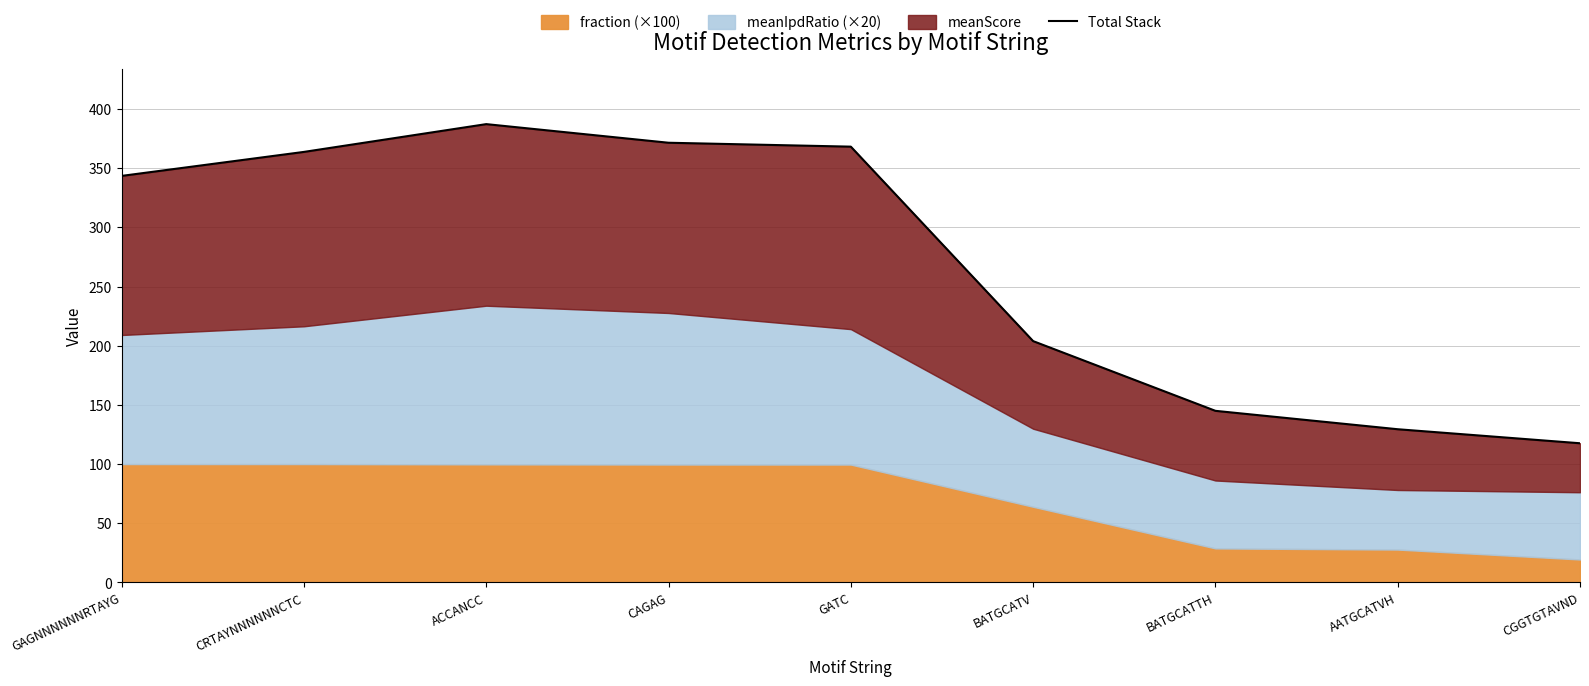

What is the change in value from GAGNNNNNNRTAYG to CGGTGTAVND?

-225.9